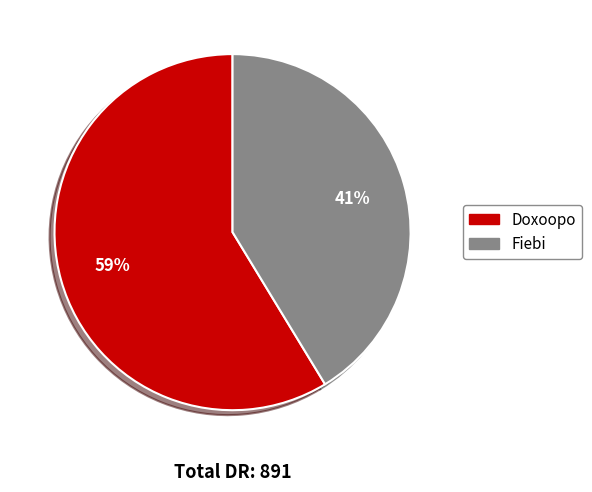

Which has a higher value, Fiebi or Doxoopo?

Doxoopo